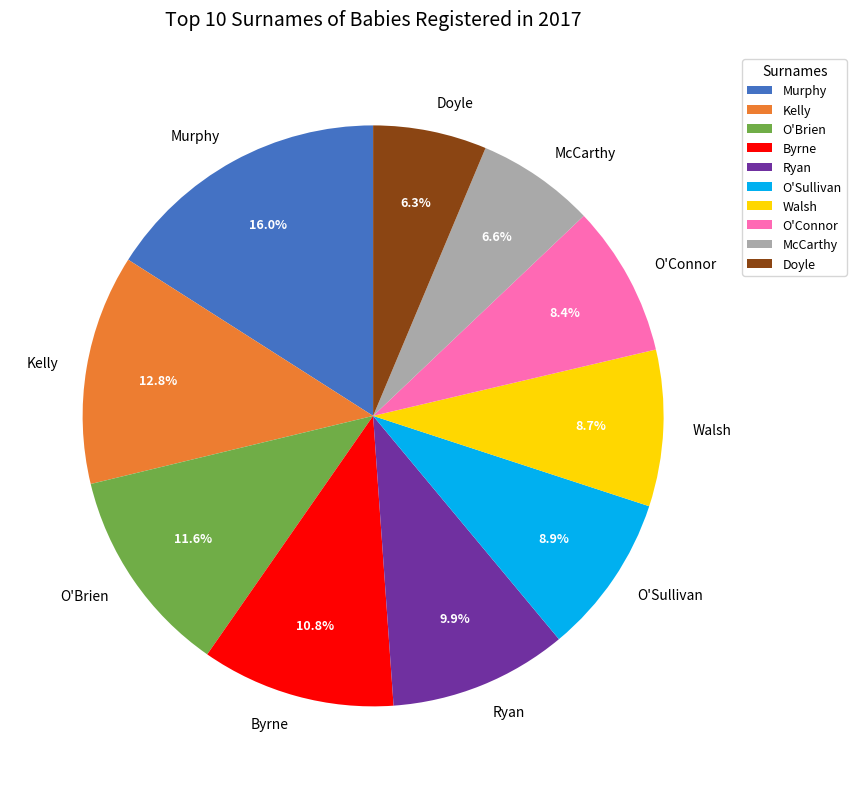

To the nearest percent, what is the difference between the largest and smallest slice percentages?

10%